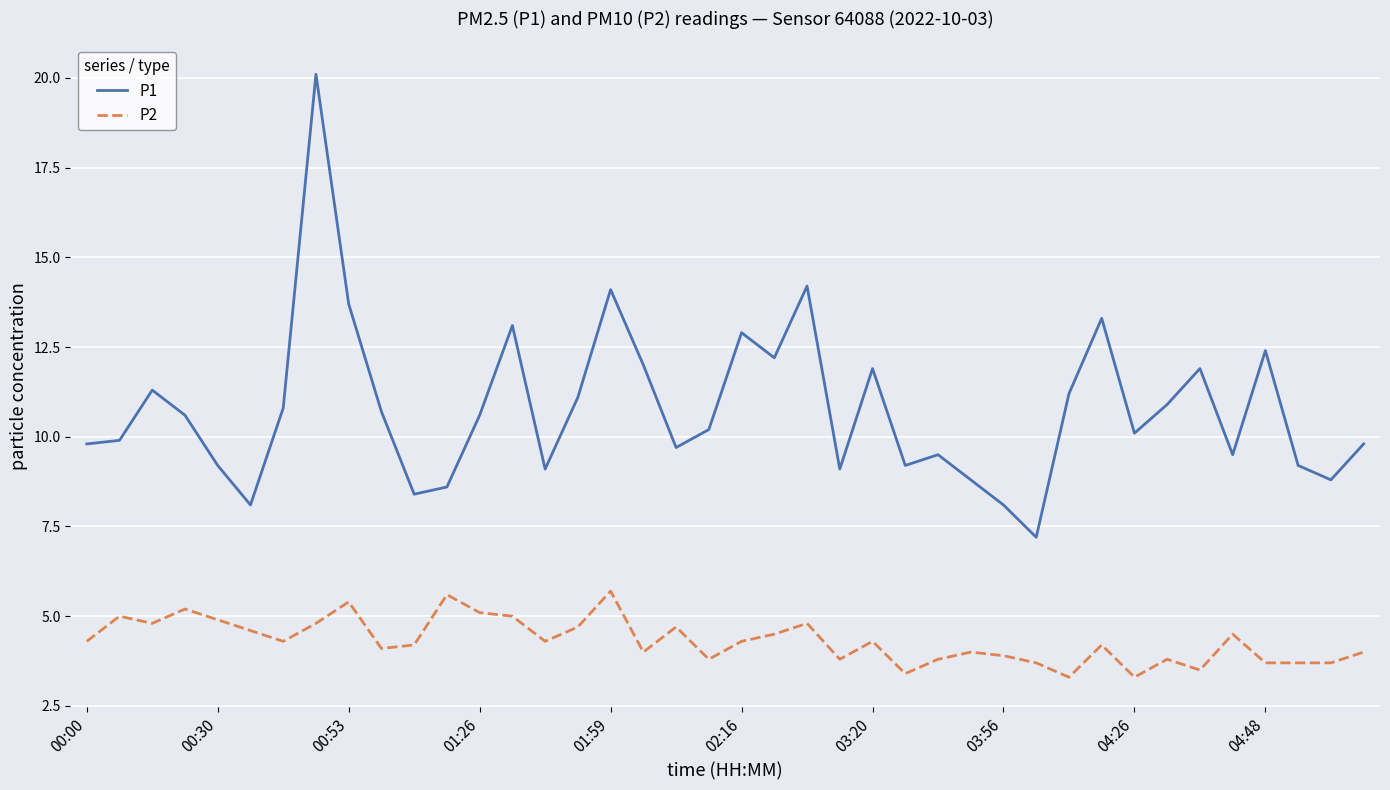

True or false: P2 and P1 intersect in this chart.

False